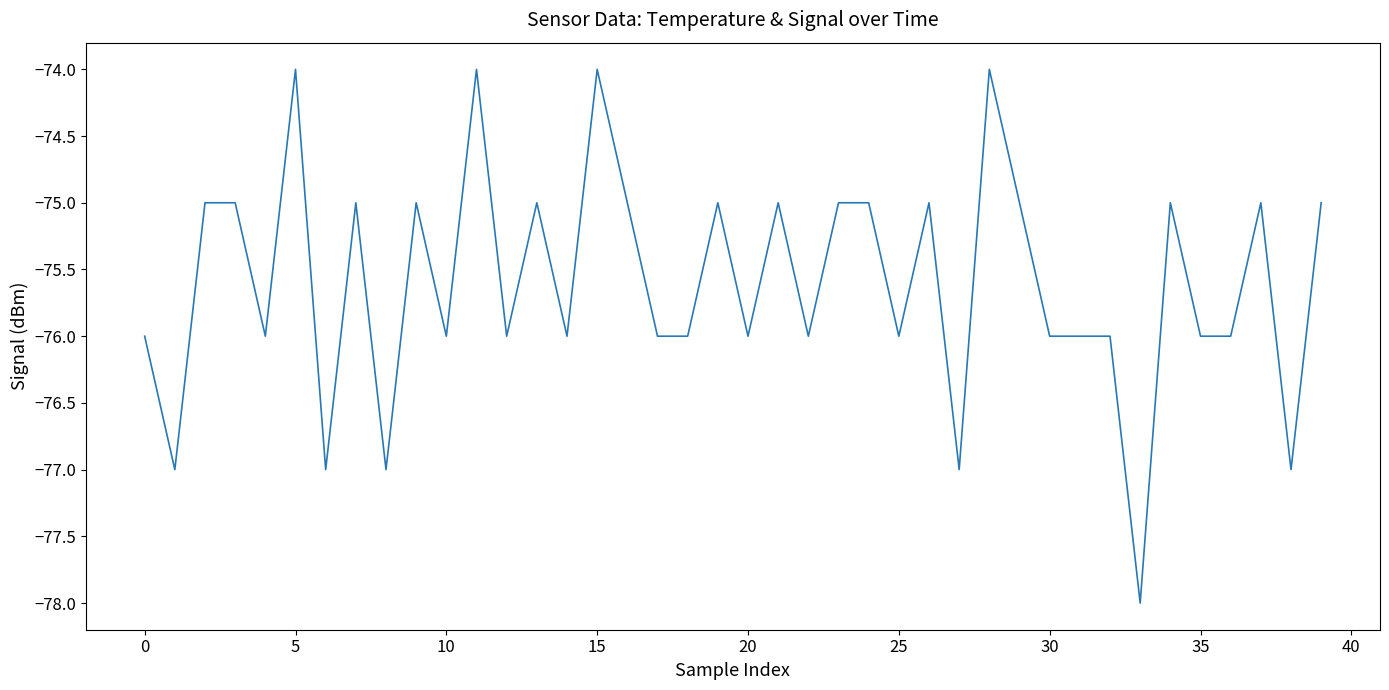

What is the greatest value displayed?

-74